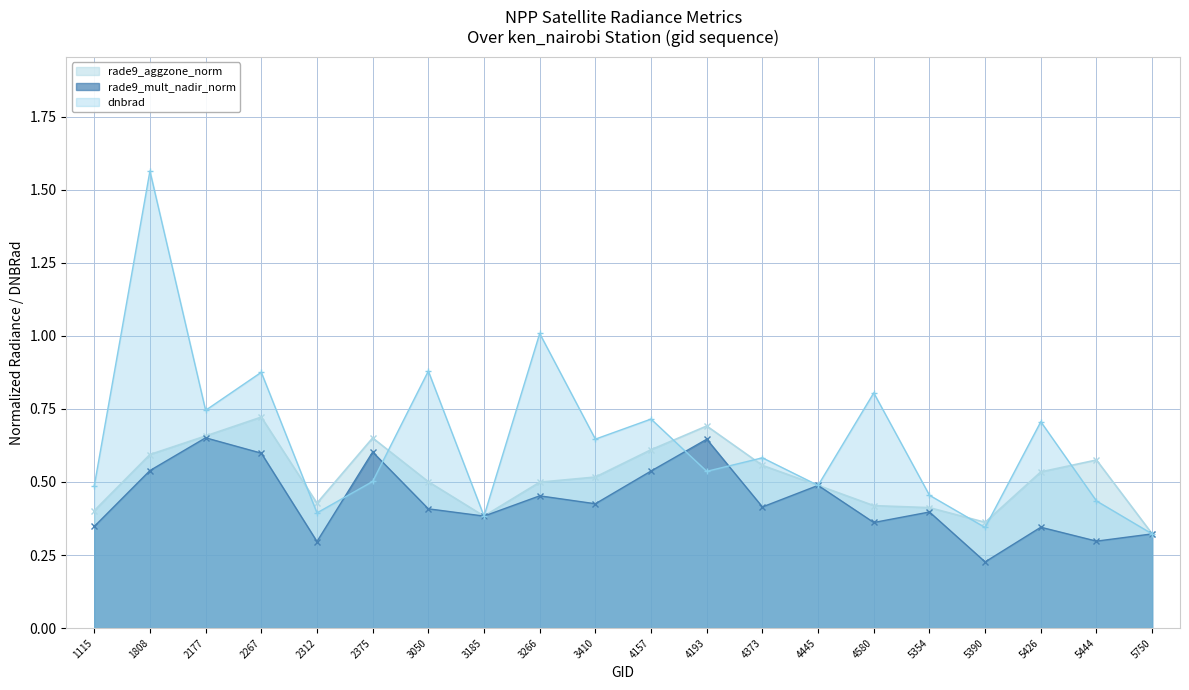

How many lines are shown in the chart?

3